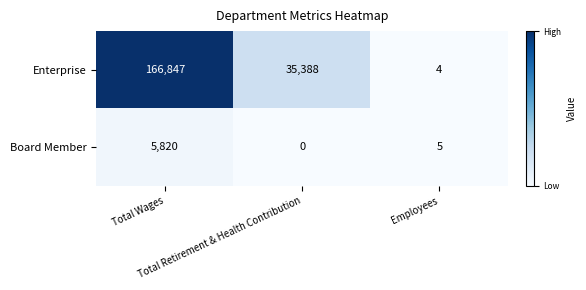

Which series has the largest total across all categories?

Enterprise